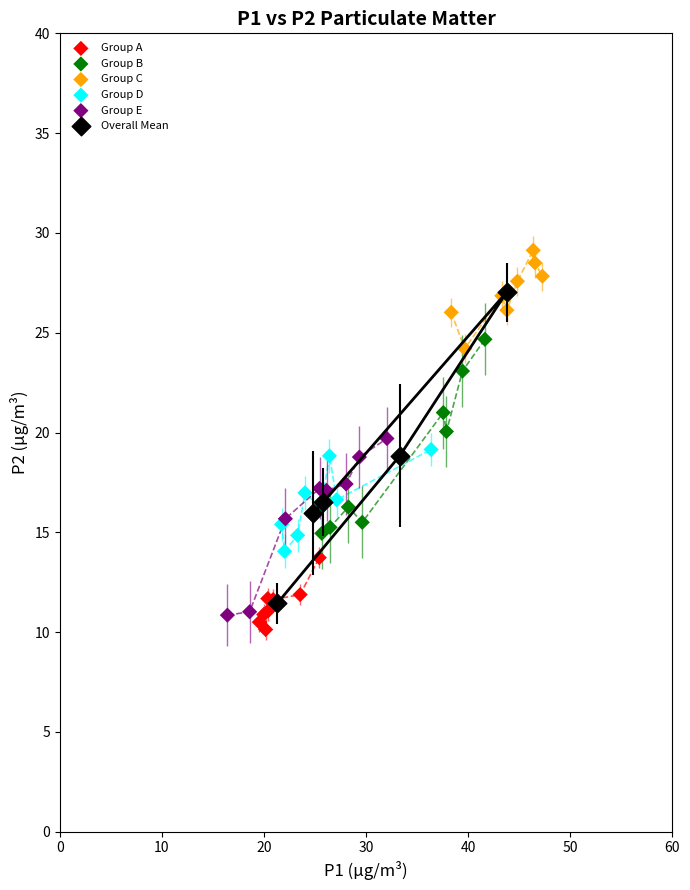

Which series has the largest Y range (max minus min)?

Overall Mean